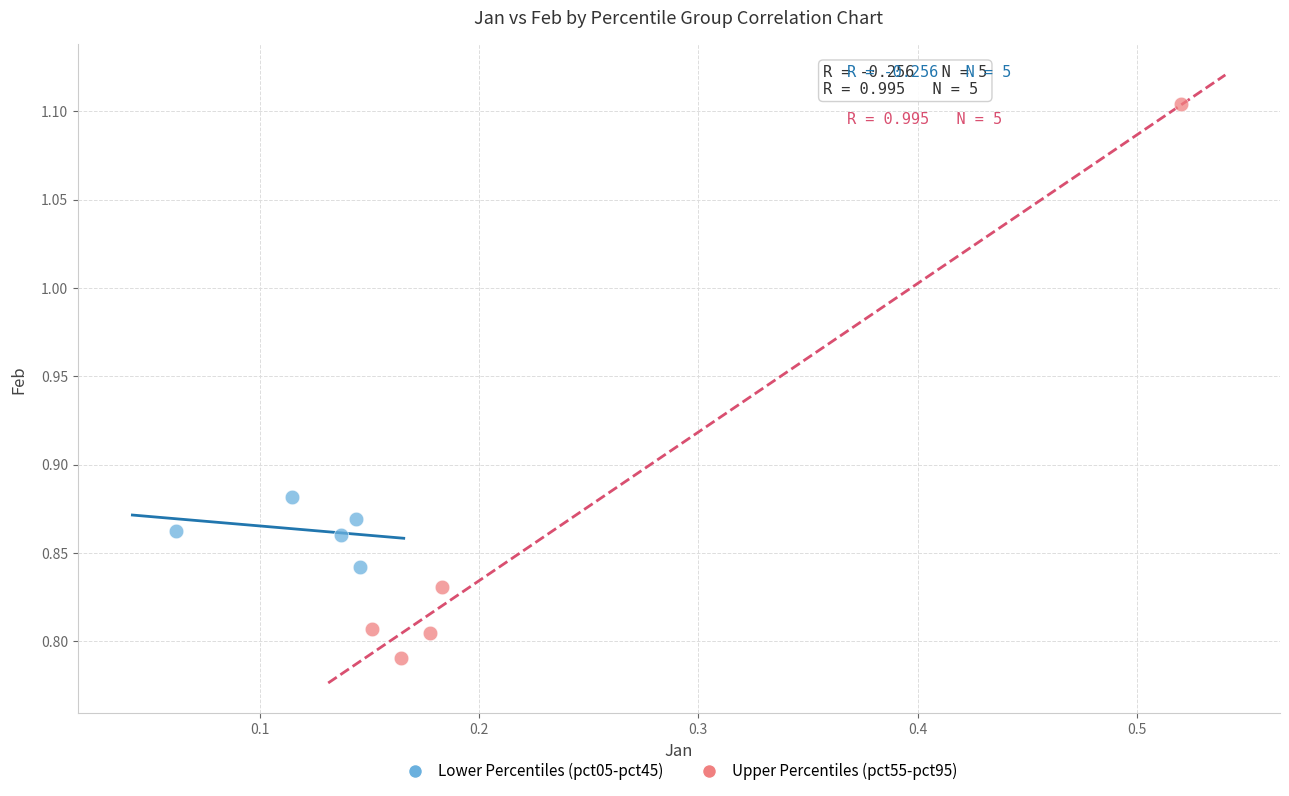

Which series has the widest spread of Y values?

Upper Percentiles (pct55-pct95)